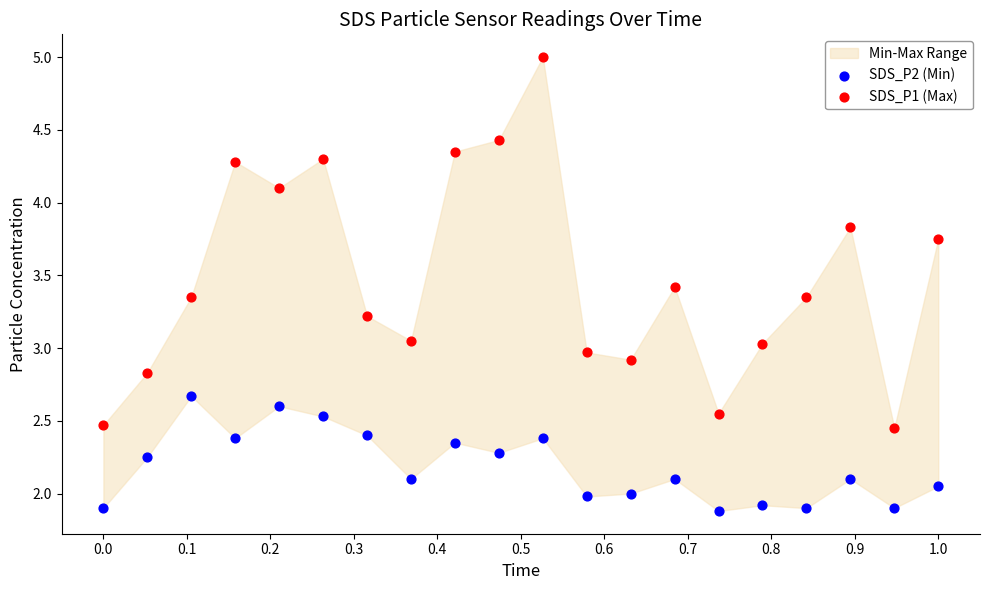

What is the X range (max minus min) for the scatter plot?

1.0